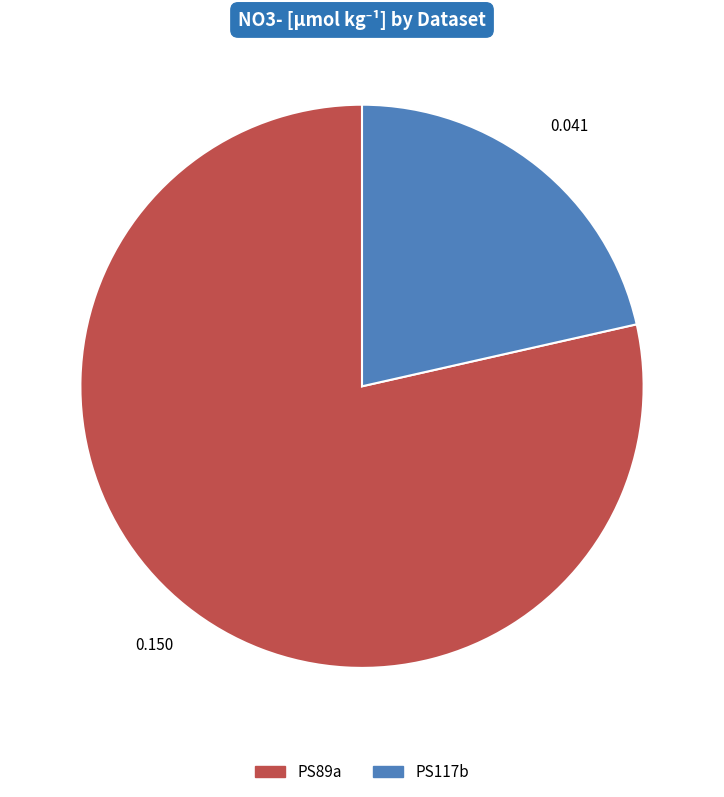

Is the sum of PS89a and PS117b greater than half?

Yes